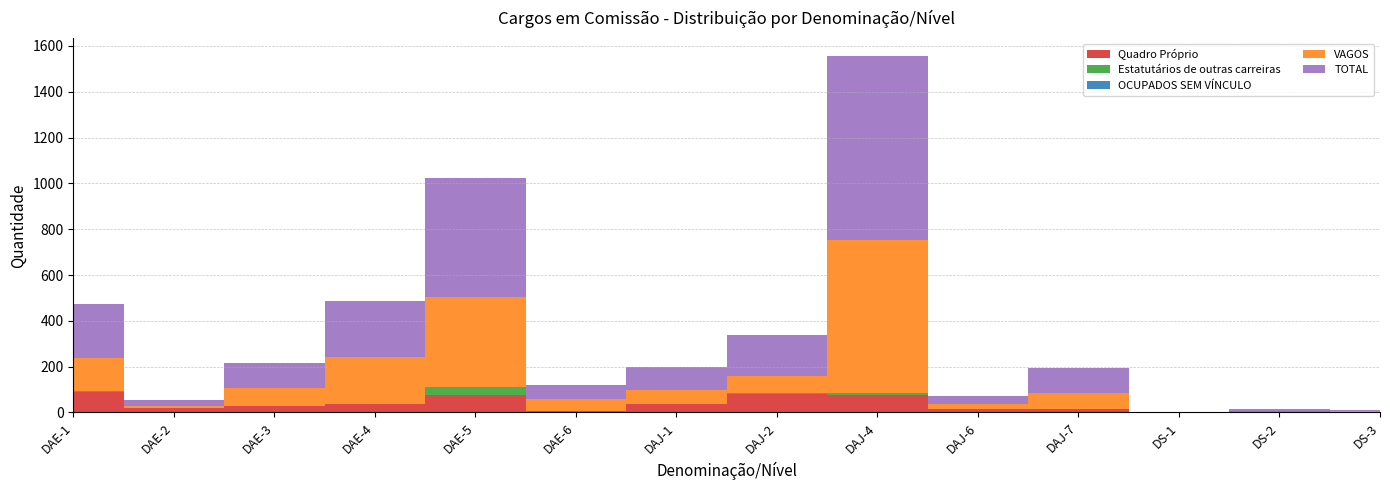

True or false: Estatutários de outras carreiras and VAGOS cross at least once.

False